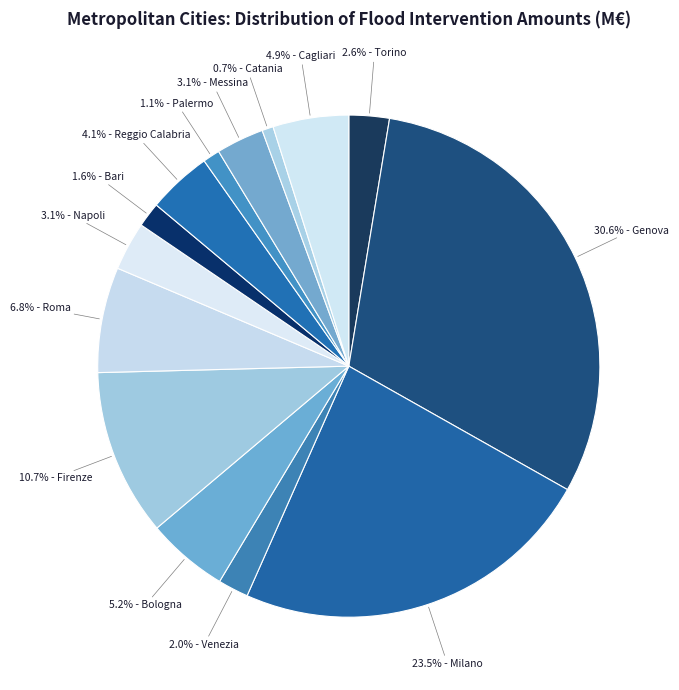

Which category has the smallest portion of the pie?

Catania